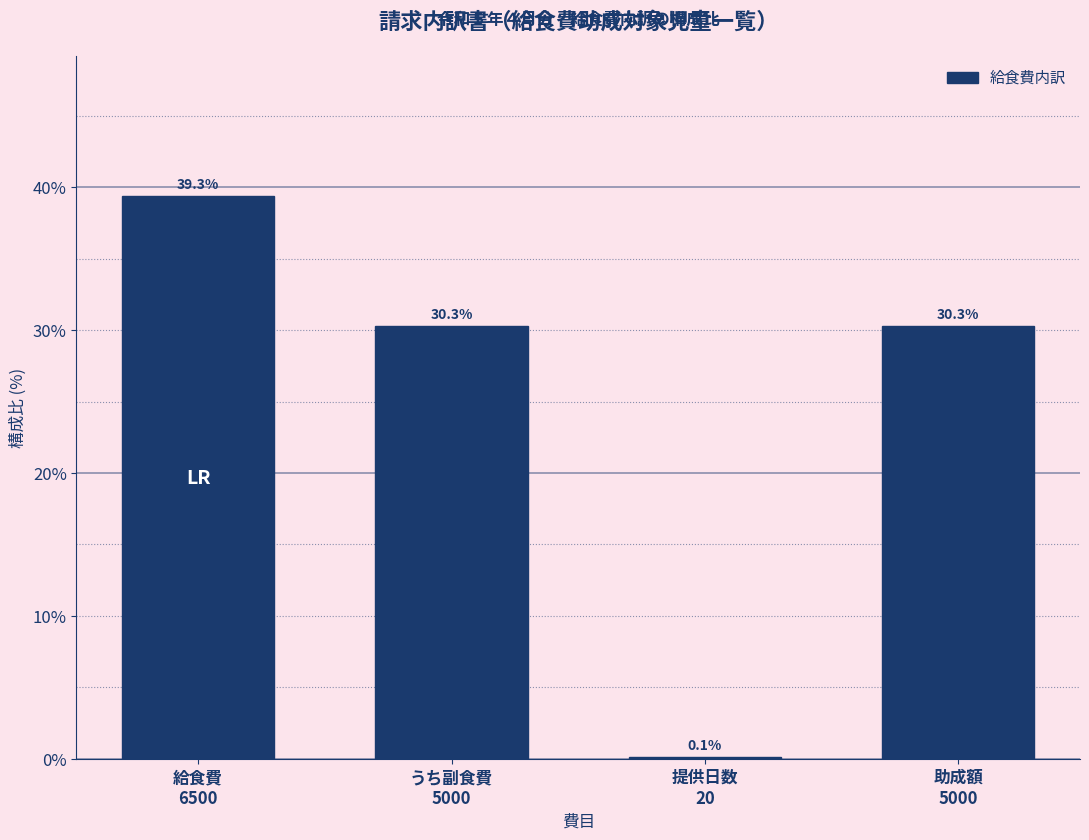

What is the greatest value displayed?

39.3